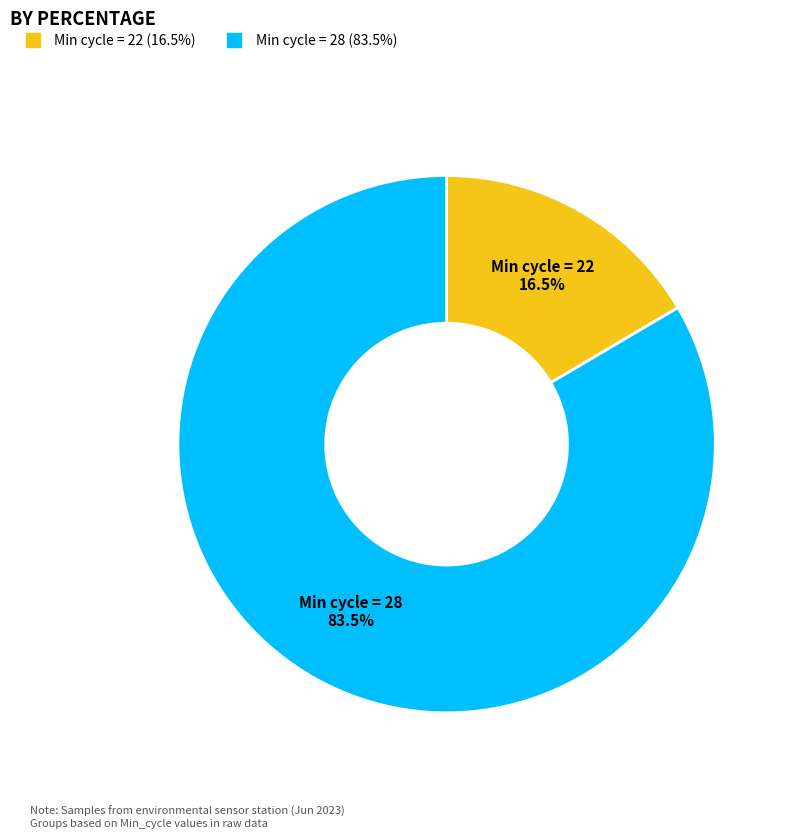

Is there a majority slice in this chart?

Yes